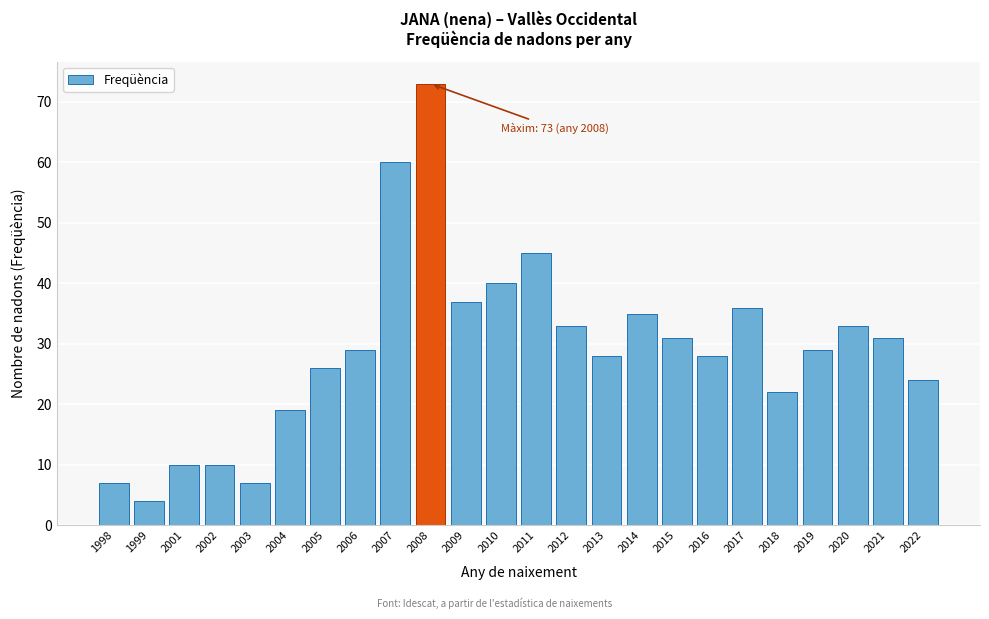

Reading right to left, transcribe all the data shown in this chart.

2022=24	2021=31	2020=33	2019=29	2018=22	2017=36	2016=28	2015=31	2014=35	2013=28	2012=33	2011=45	2010=40	2009=37	2008=73	2007=60	2006=29	2005=26	2004=19	2003=7	2002=10	2001=10	1999=4	1998=7